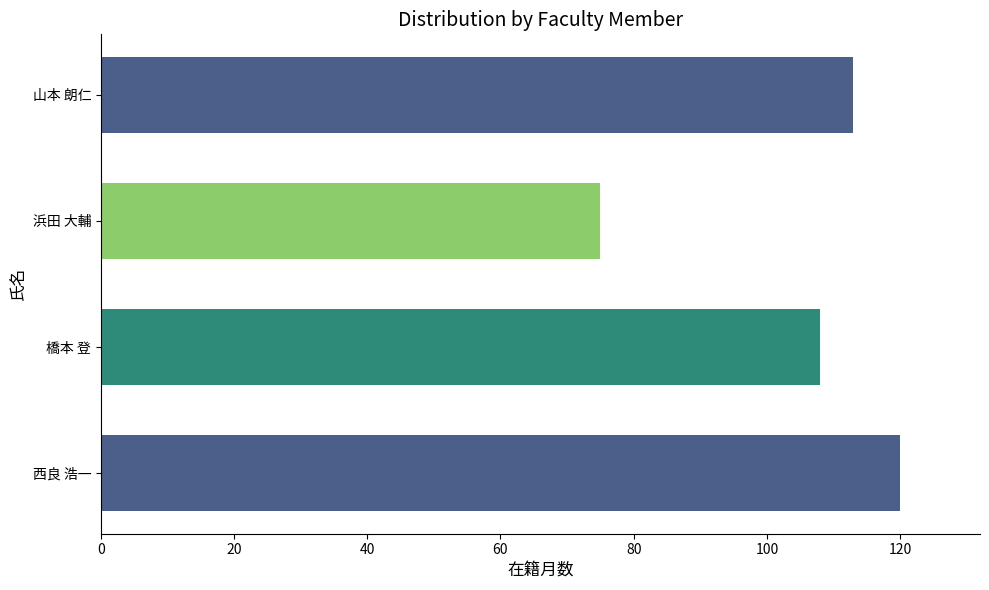

Between 西良 浩一 and 橋本 登, which is larger?

西良 浩一